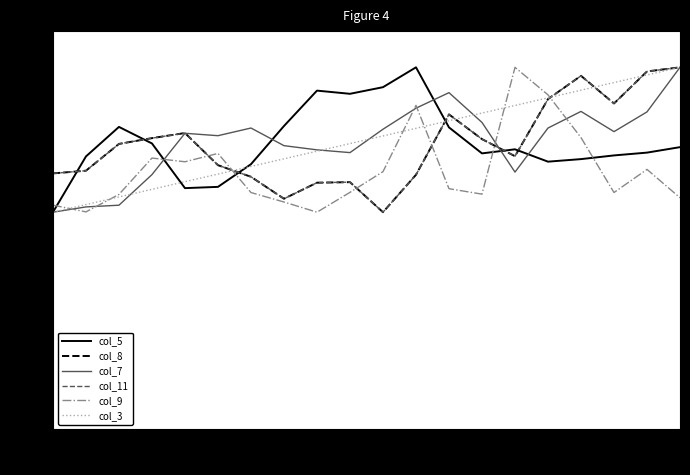

Reading right to left, extract all data points from this chart.

col_5: 78.0	76.4	75.7	74.7	74.0	77.4	76.2	83.4	100.0	94.5	92.7	93.6	83.8	73.3	67.0	66.6	79.0	83.6	75.4	60.0
col_8: 100.0	98.9	90.0	97.7	91.2	75.5	80.2	87.0	70.3	60.0	68.3	68.1	63.7	69.8	73.0	81.9	80.4	78.9	71.5	70.7
col_7: 100.0	87.7	82.2	87.8	83.2	71.1	84.8	93.0	88.7	82.9	76.5	77.2	78.4	83.2	81.1	81.8	70.4	61.9	61.5	60.0
col_11: 100.0	98.9	90.0	97.7	91.2	75.5	80.2	87.0	70.3	60.0	68.3	68.1	63.7	69.8	73.0	81.9	80.4	78.9	71.5	70.7
col_9: 64.0	71.8	65.4	80.6	92.4	100.0	65.0	66.5	89.5	71.2	65.5	60.0	62.8	65.4	76.2	73.9	75.0	64.9	60.1	62.0
col_3: 100.0	97.9	95.8	93.7	91.6	89.5	87.4	85.3	83.2	81.1	78.9	76.8	74.7	72.6	70.5	68.4	66.3	64.2	62.1	60.0